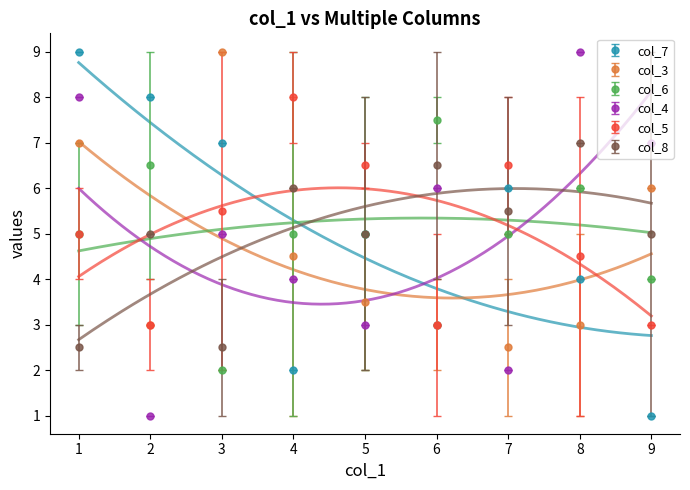

Which series ends up on top after the final intersection of col_6 and col_7?

col_6